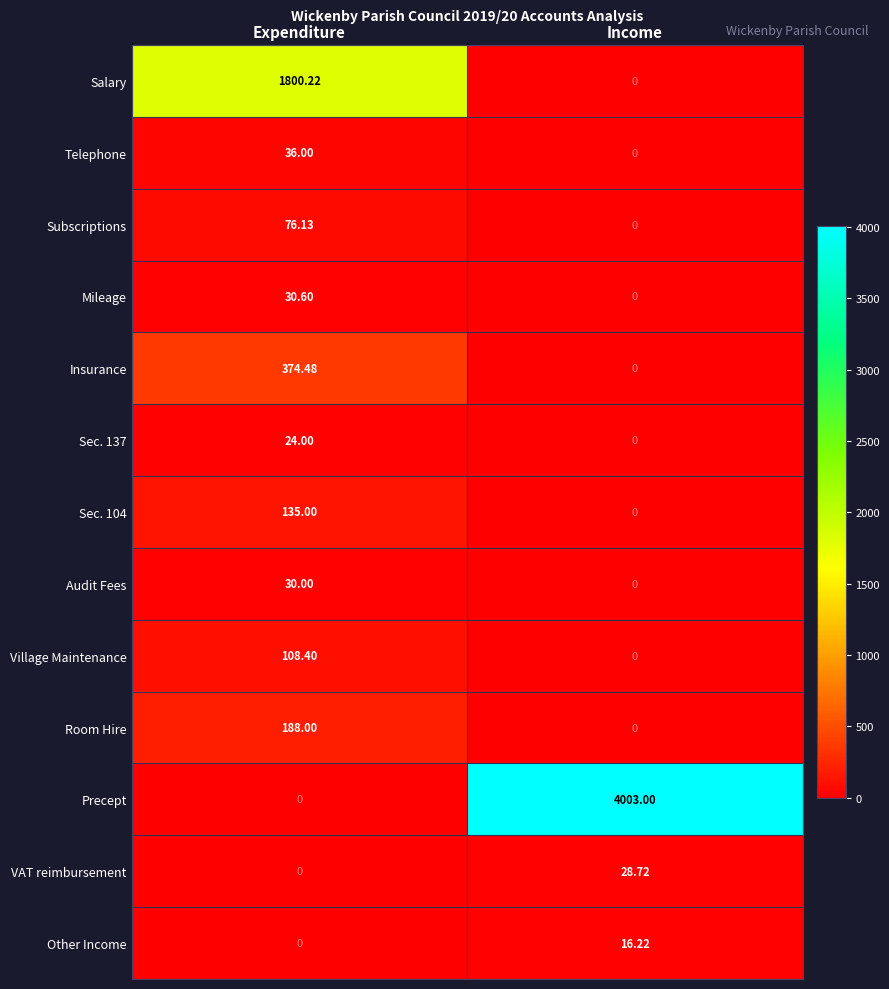

At which label does Other Income reach its peak?

Income